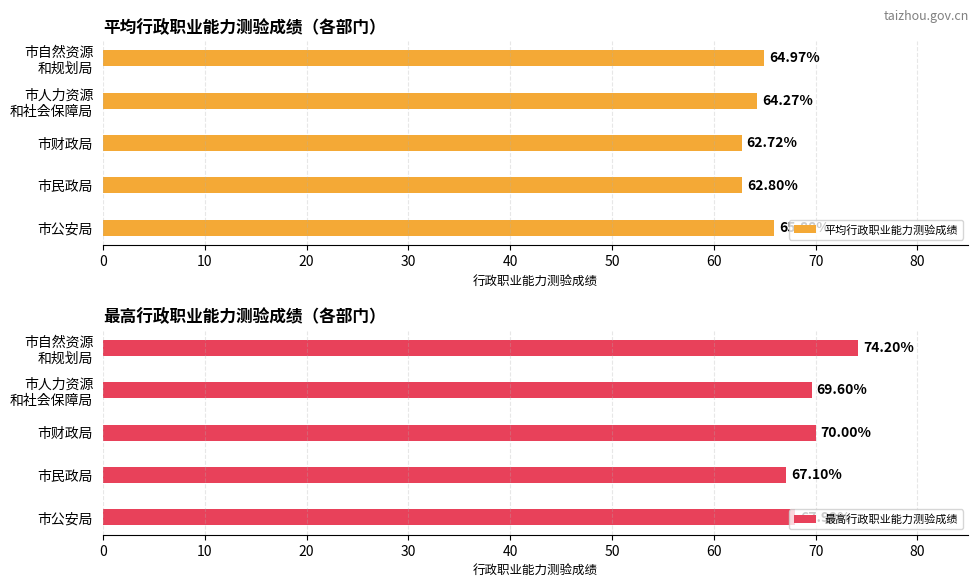

List the series in order of their overall mean, lowest first.

平均行政职业能力测验成绩, 最高行政职业能力测验成绩